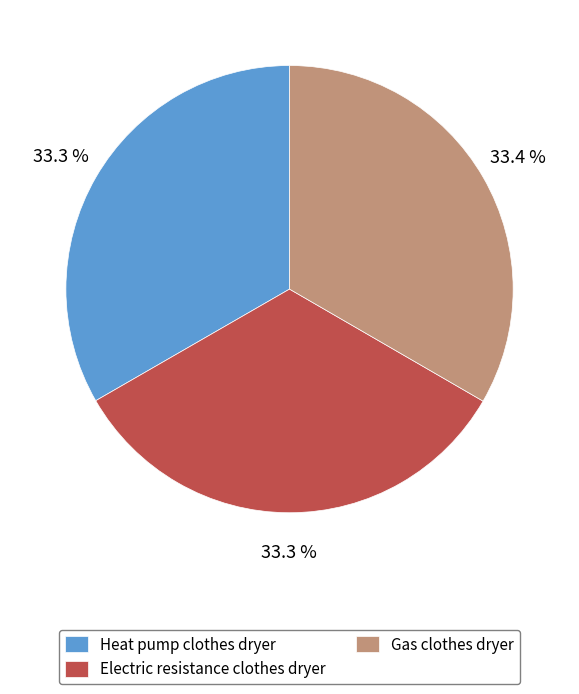

Does Electric resistance clothes dryer represent more than half of the total?

No